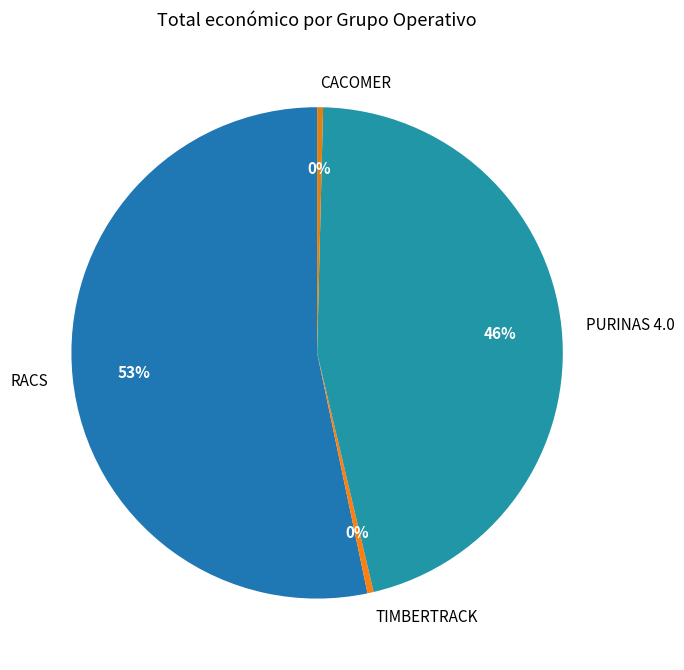

Which category accounts for the majority?

RACS